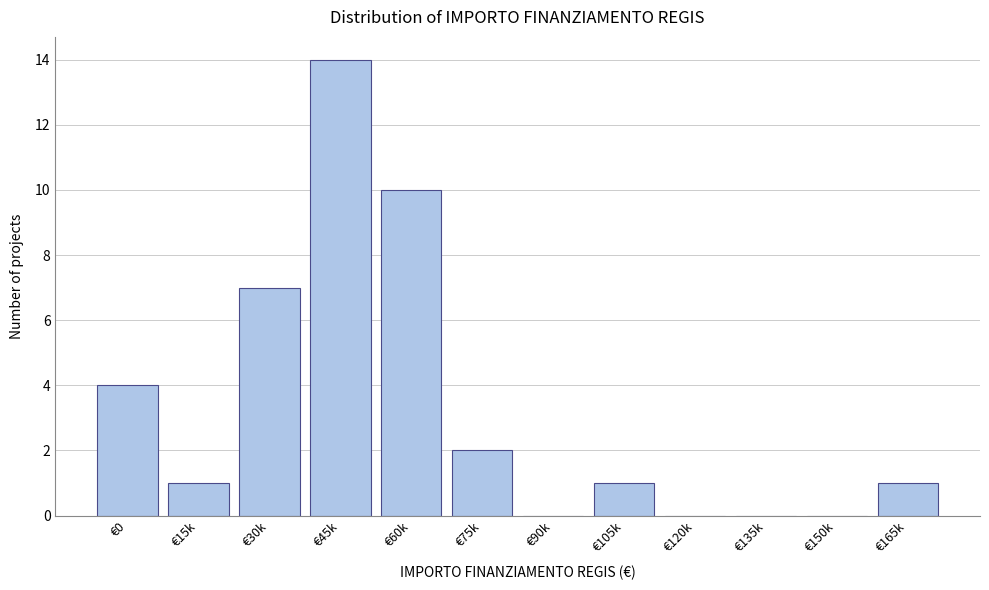

Reading left to right, what are all the values shown in this chart?

€0=4	€15k=1	€30k=7	€45k=14	€60k=10	€75k=2	€90k=0	€105k=1	€120k=0	€135k=0	€150k=0	€165k=1